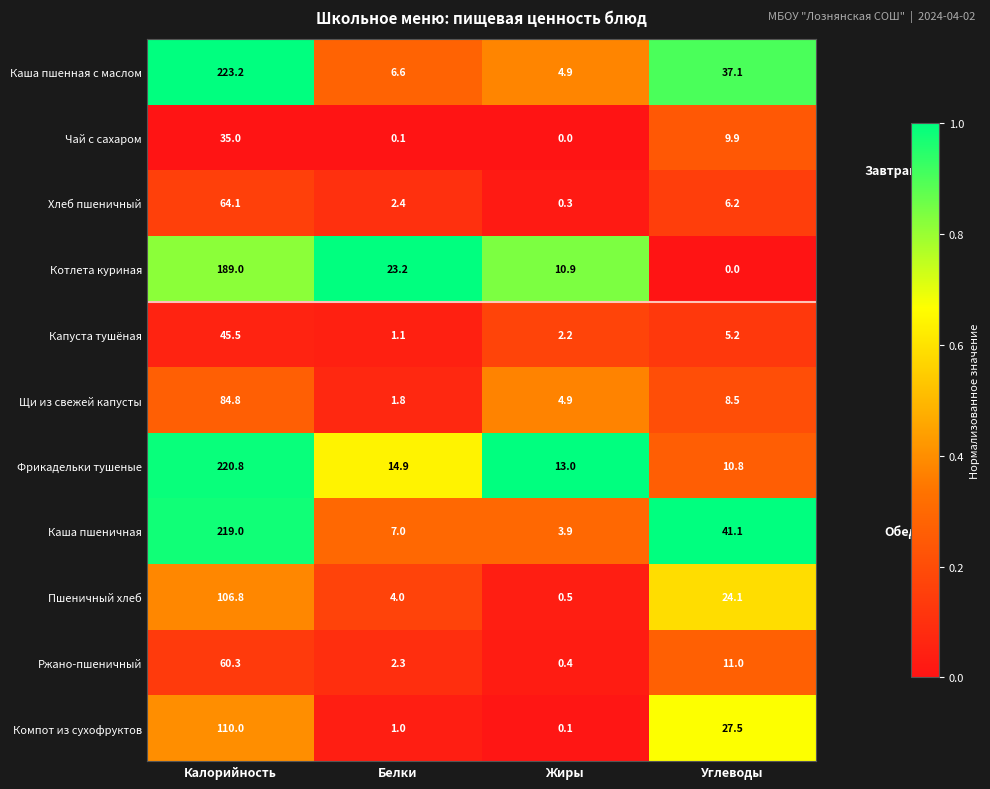

What is the difference between the Компот из сухофруктов values at Калорийность and Жиры?

109.9